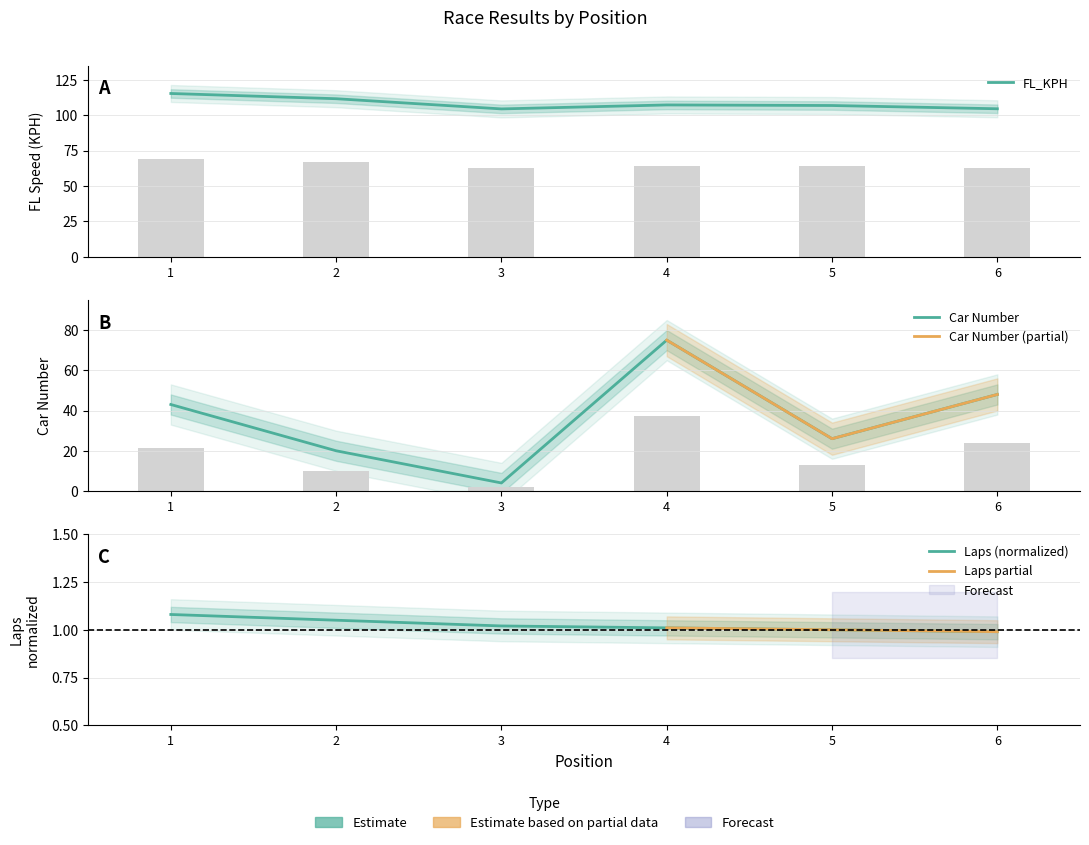

What is the difference between the FL_KPH values at 2 and 3?

7.2